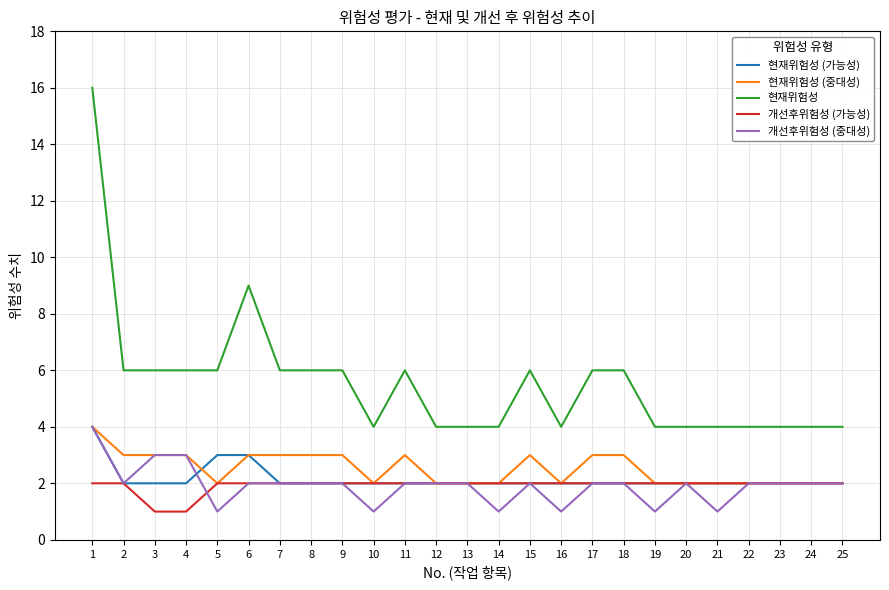

Between 8 and 24, which series saw the biggest shift?

현재위험성